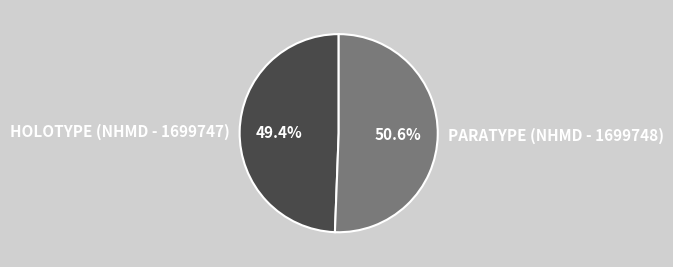

Is there a majority slice in this chart?

Yes